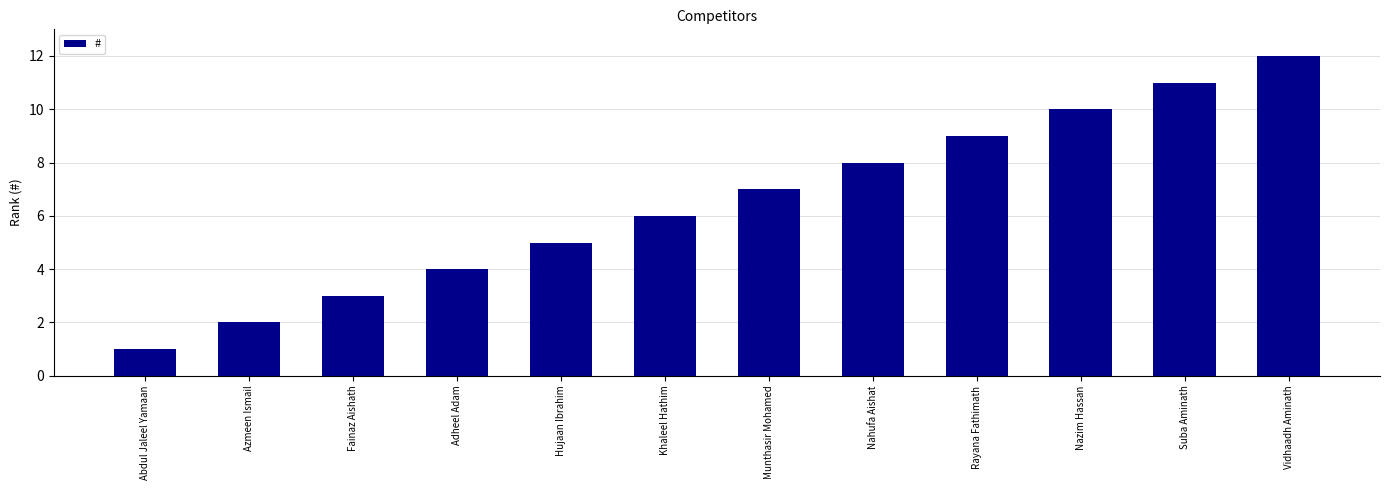

Reading left to right, extract all data points from this chart.

Abdul Jaleel Yamaan=1	Azmeen Ismail=2	Fainaz Aishath=3	Adheel Adam=4	Hujaan Ibrahim=5	Khaleel Hathim=6	Munthasir Mohamed=7	Nahufa Aishat=8	Rayana Fathimath=9	Nazim Hassan=10	Suba Aminath=11	Vidhaadh Aminath=12